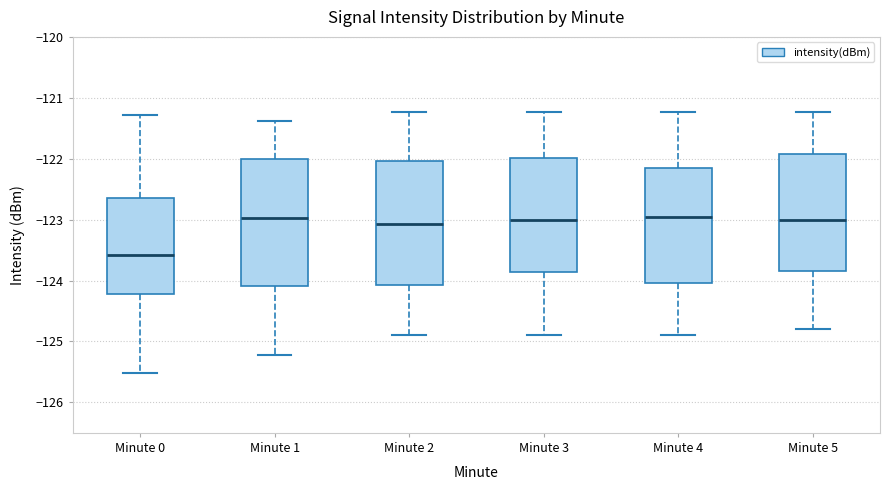

Where is the upper edge of the box for Minute 0 on the y-axis? The values are not printed on the chart, so give them approximately, as read against the axis.

-122.6